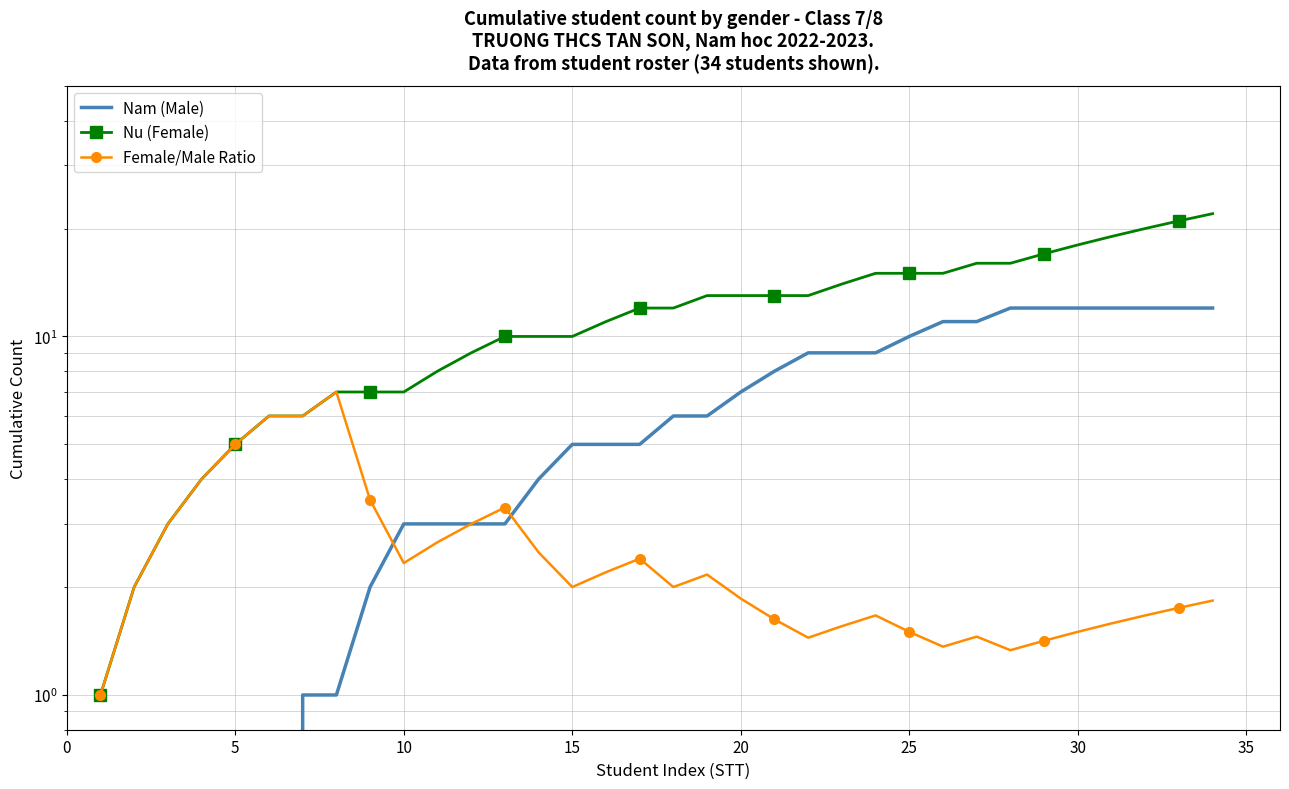

What is the sum of all Nam (Male) values?

205.0